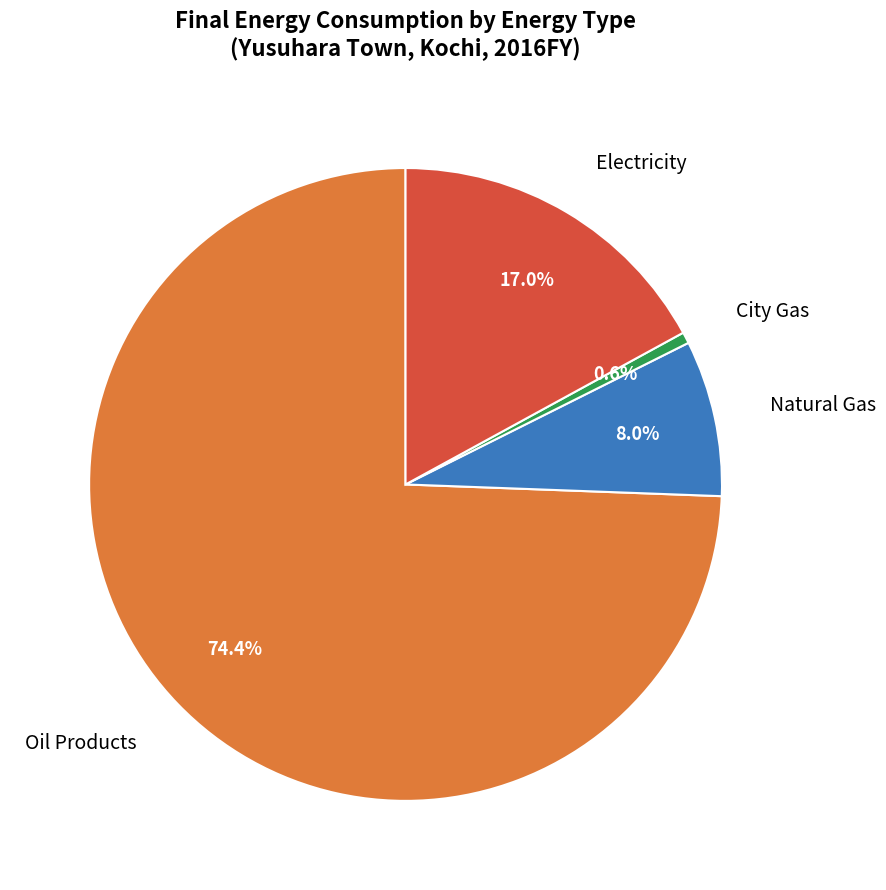

How many segments does this pie chart have?

4